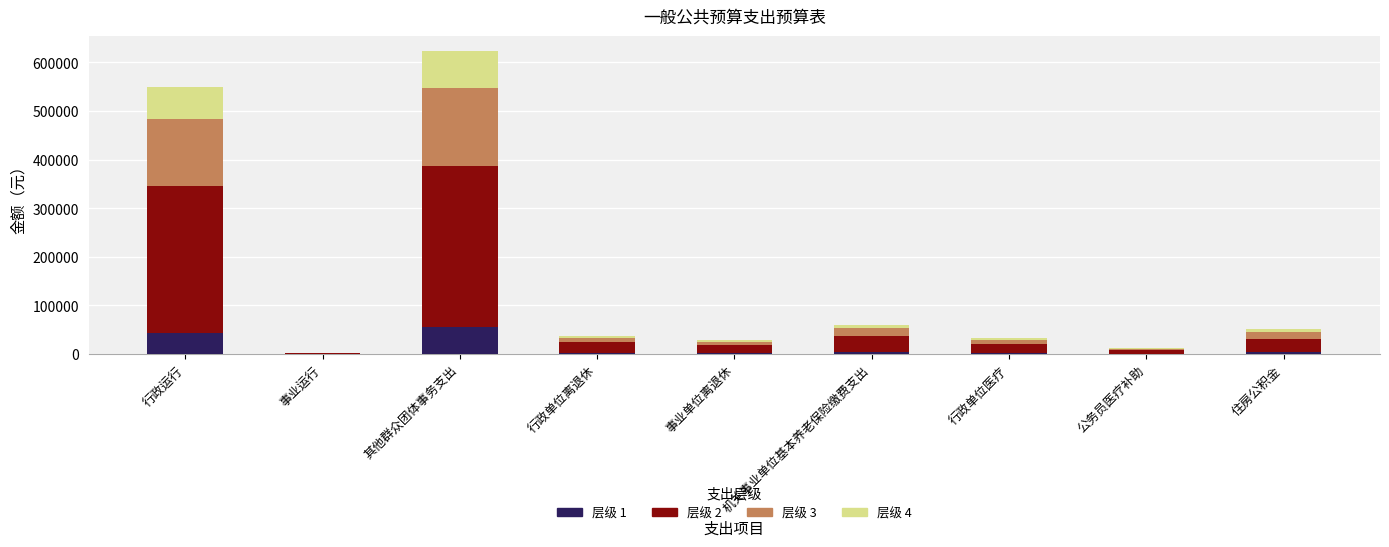

What is the total value across all series at 行政运行?

548989.4